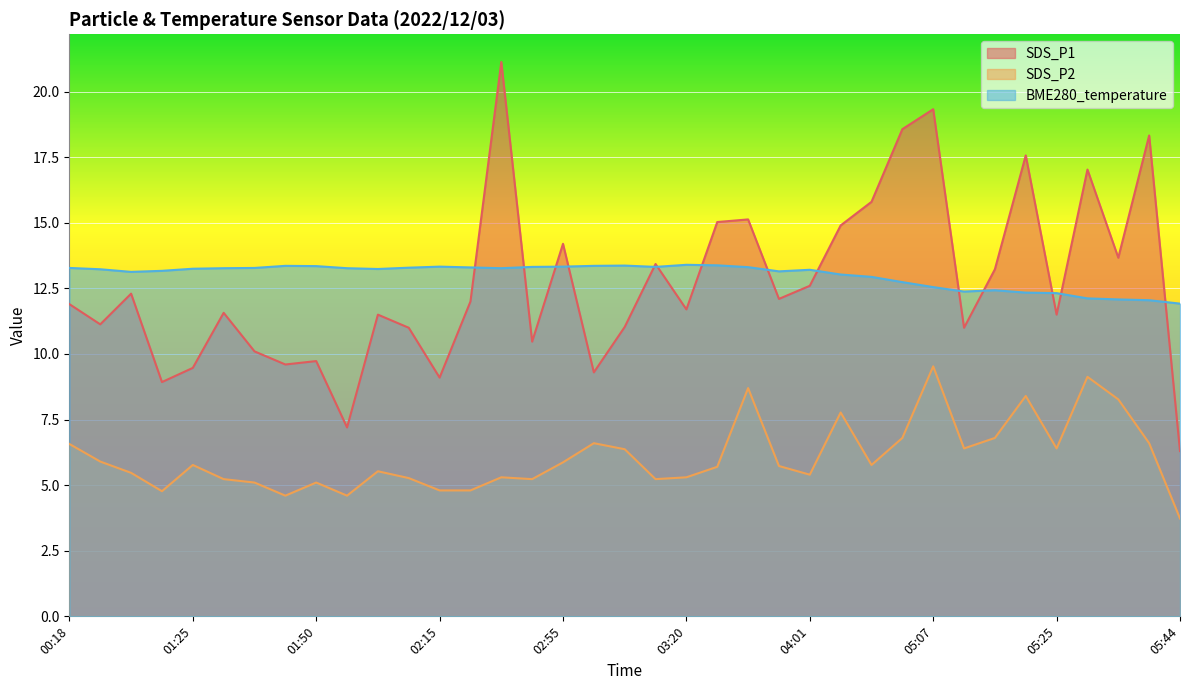

Which series changed the most between 01:48 and 02:48?

SDS_P1